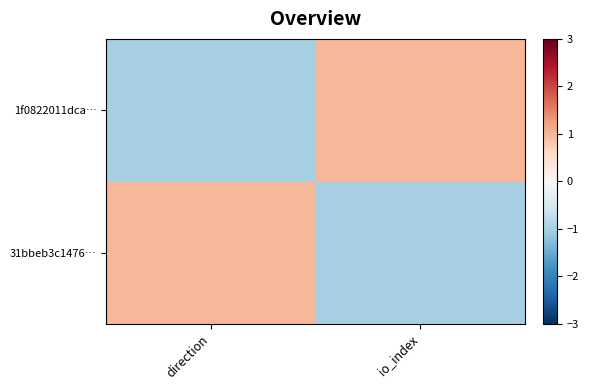

Between io_index and direction, which is larger?

io_index